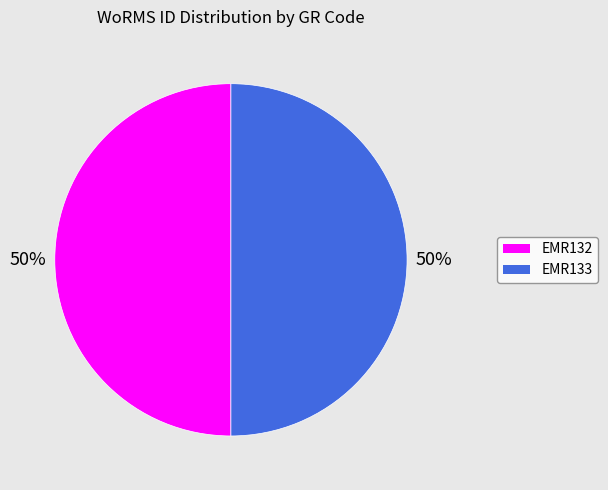

To the nearest percent, what is the average slice percentage?

50%